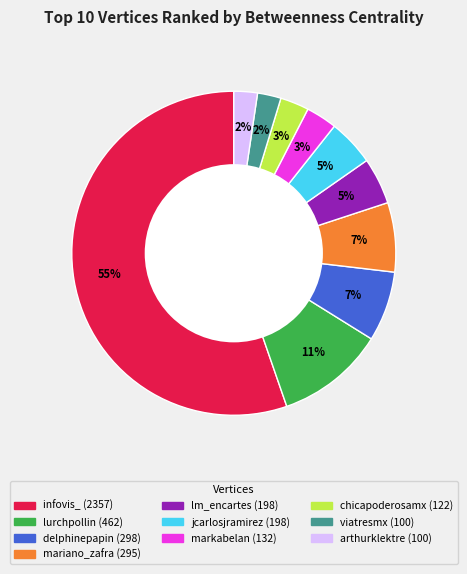

What is the largest slice in the pie chart?

infovis_